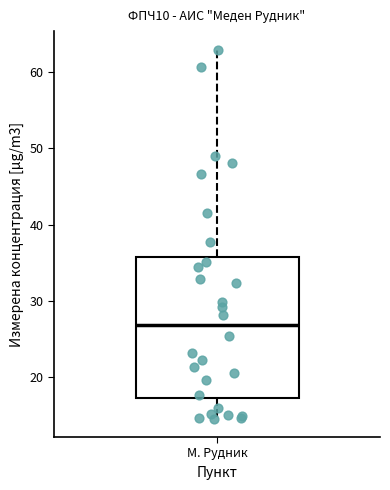

Transcribe this box plot: give where the median line is, the range the box spans, and where the two whiskers end, as read against the y-axis. The values are not printed on the chart, so give them approximately, as read against the axis.

median 27, box 17 to 36, whiskers 15 to 63